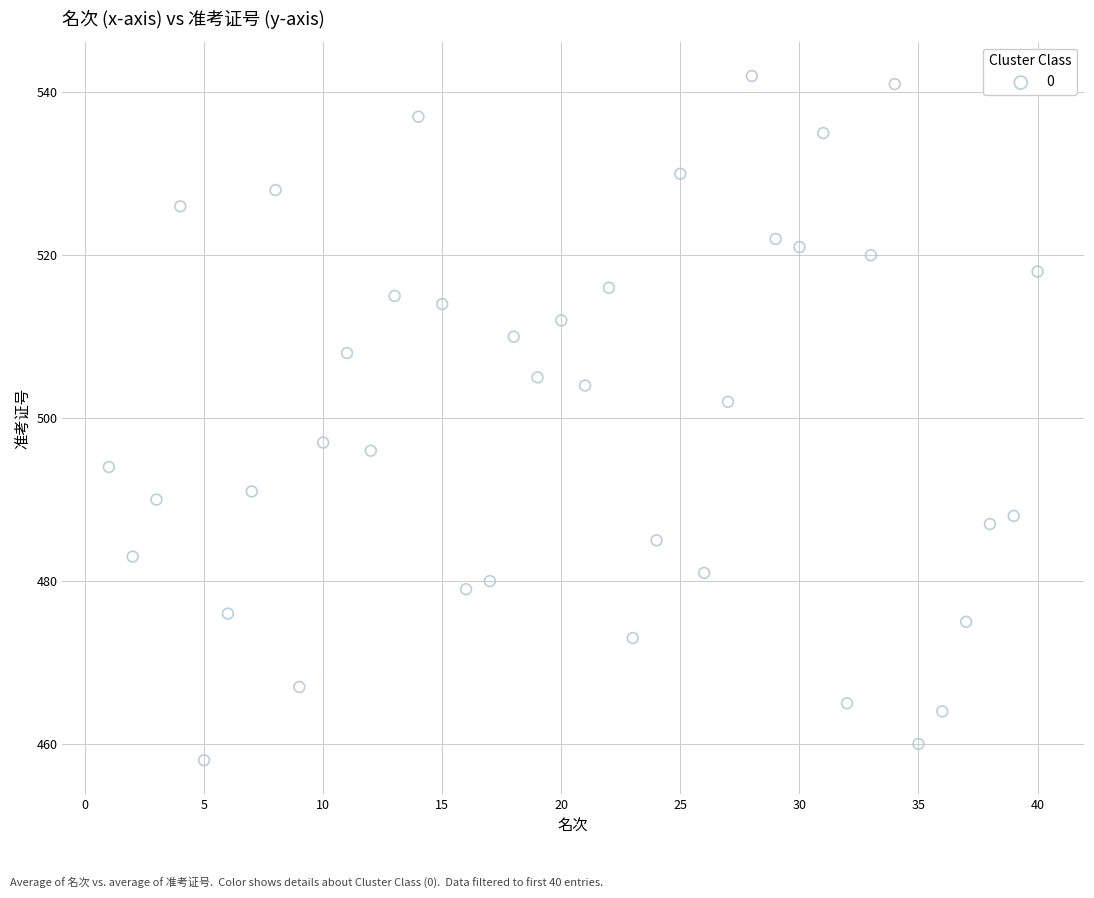

What Y value in the scatter plot is closest to 500?

502